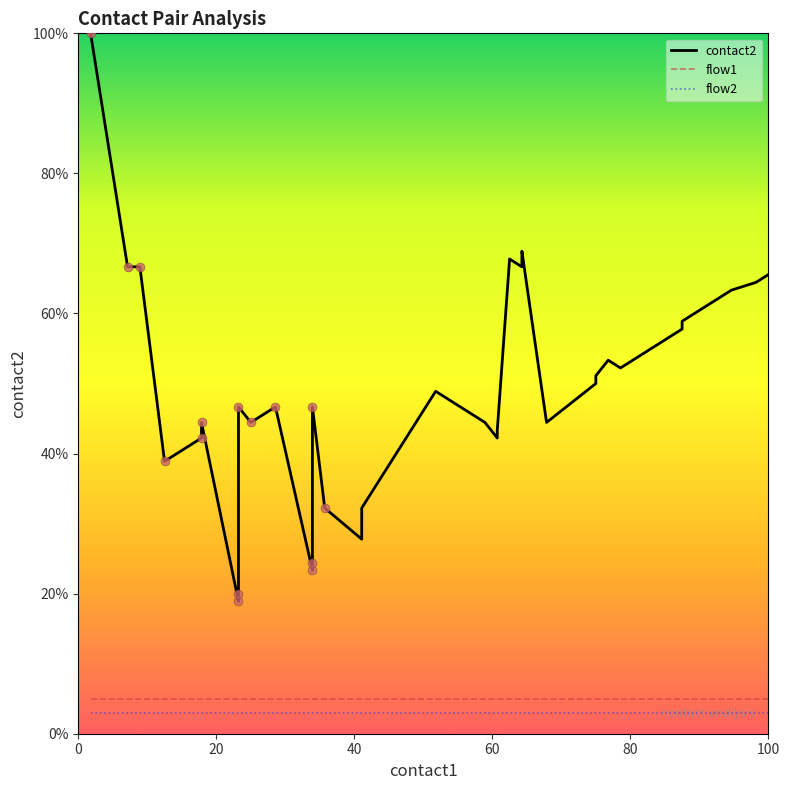

At how many categories does at least one series exceed 62?

10